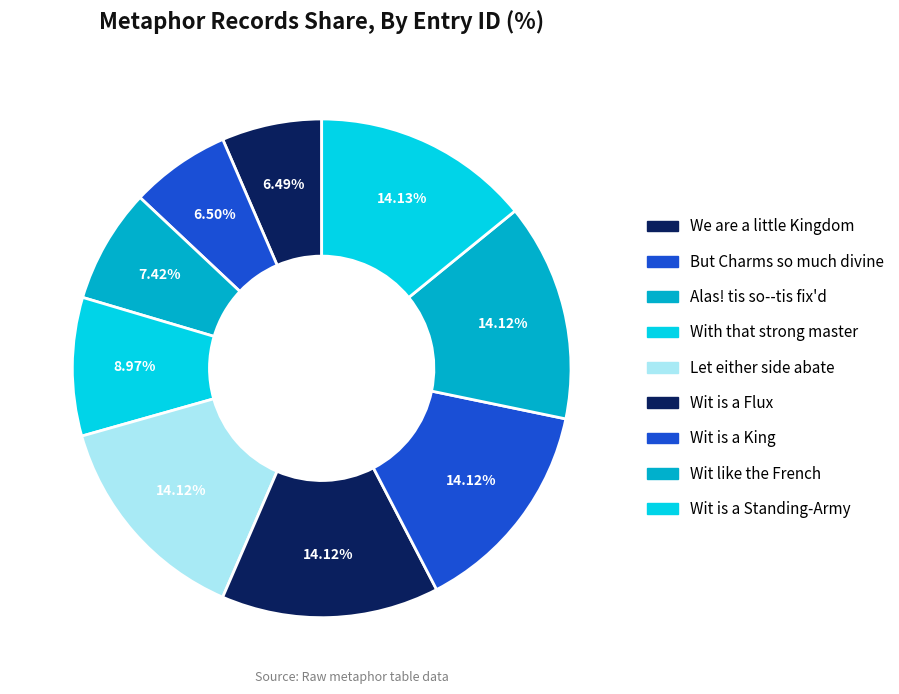

How many segments does this pie chart have?

9